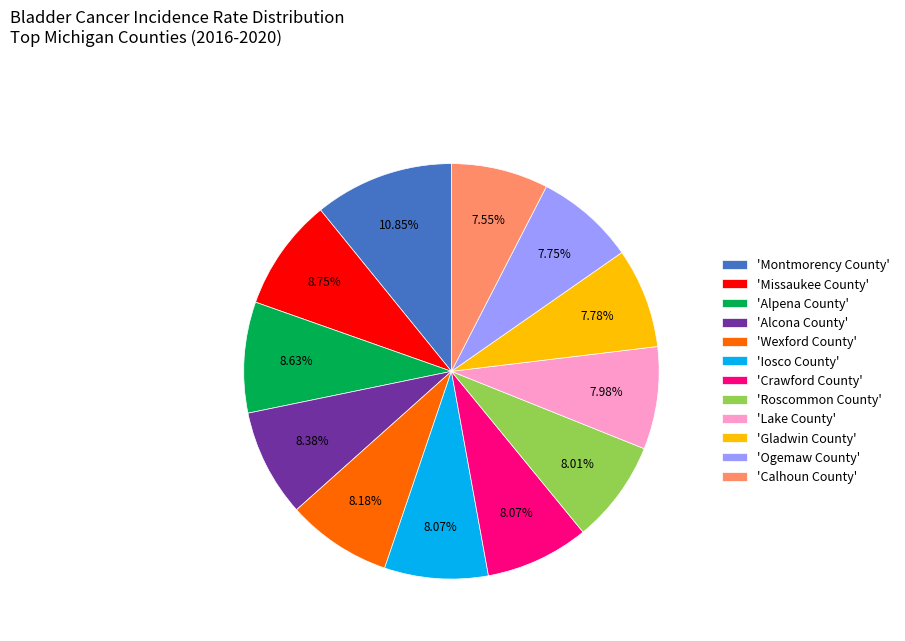

Which slice is the largest?

'Montmorency County'